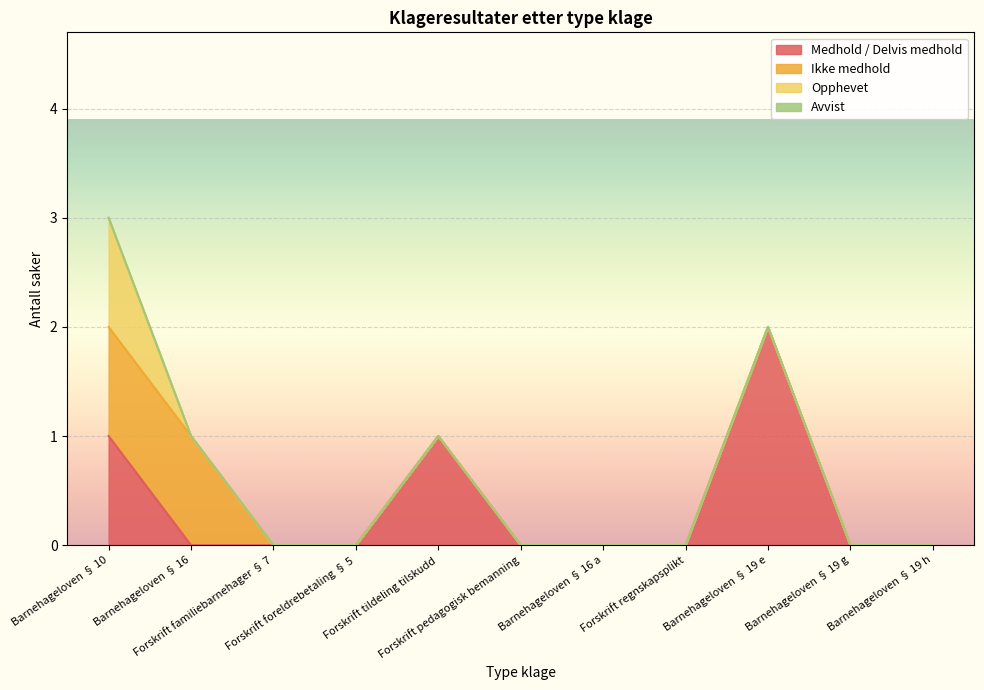

List the series in order of their overall mean, lowest first.

Avvist, Opphevet, Ikke medhold, Medhold / Delvis medhold